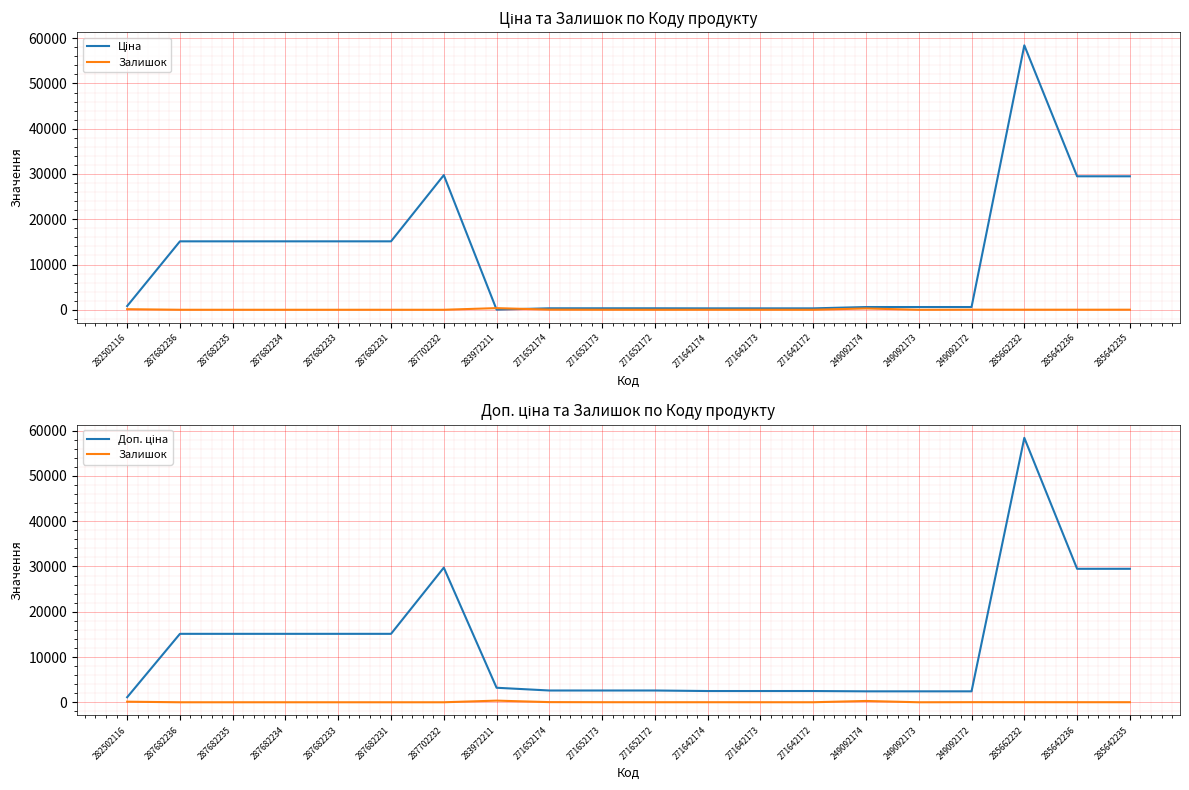

Does the chart display data point markers on the line(s)?

No